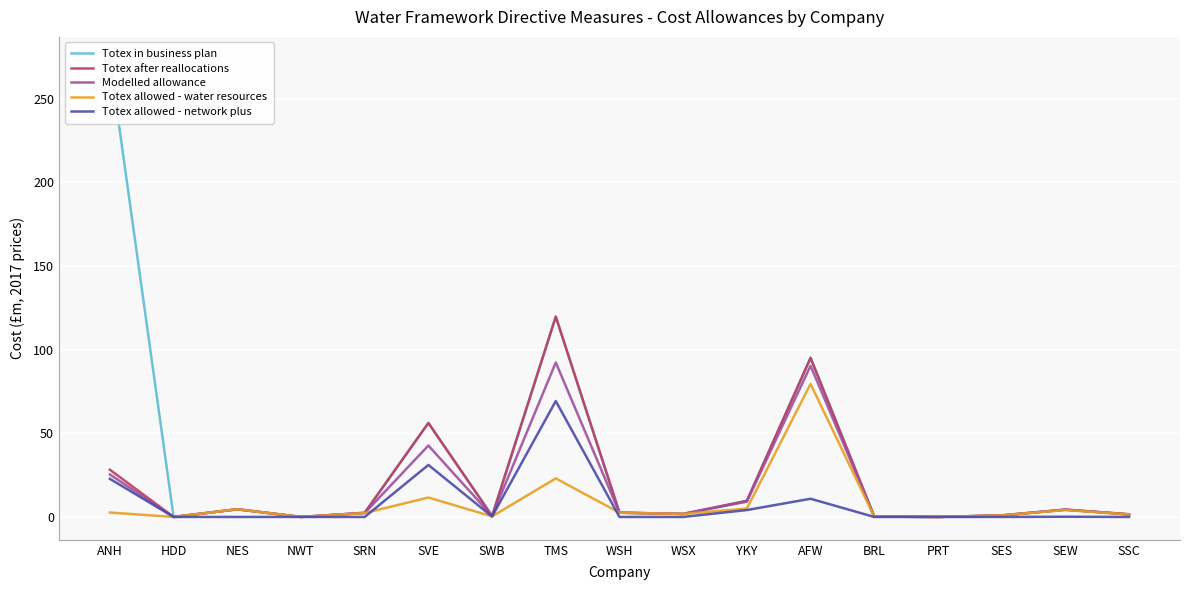

In Modelled allowance, how many points are lower than both neighbors (excluding endpoints)?

5